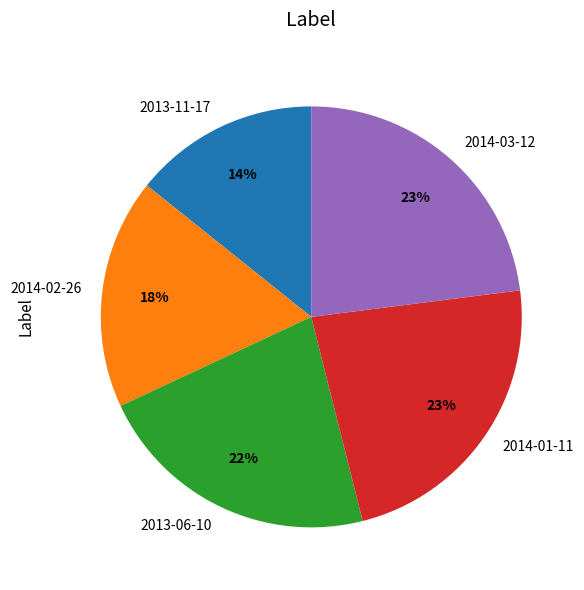

To the nearest percent, what portion does 2013-11-17 represent?

14%